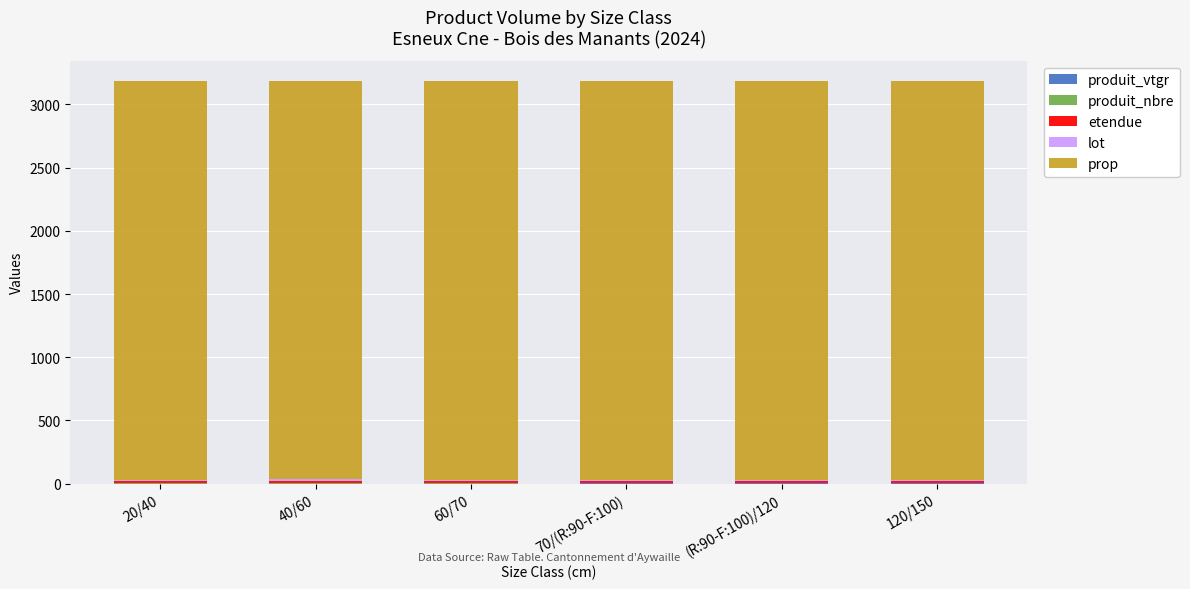

Are the bars horizontal?

No